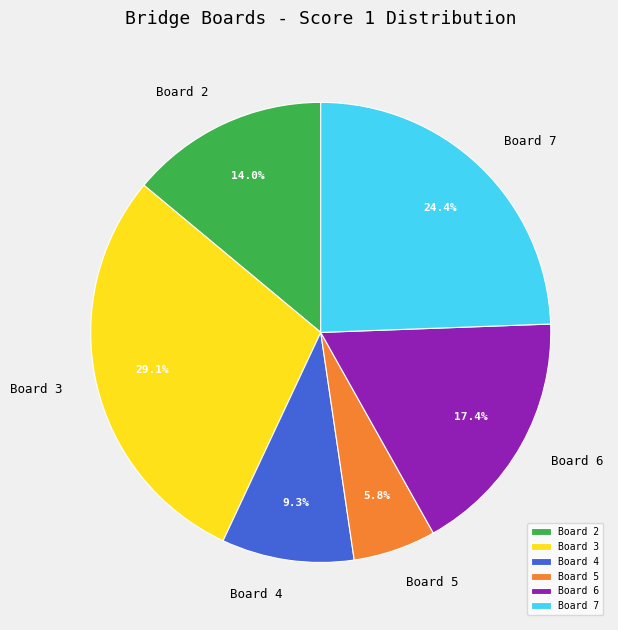

Approximately how many times larger is the value at Board 5 compared to Board 7?

0.2